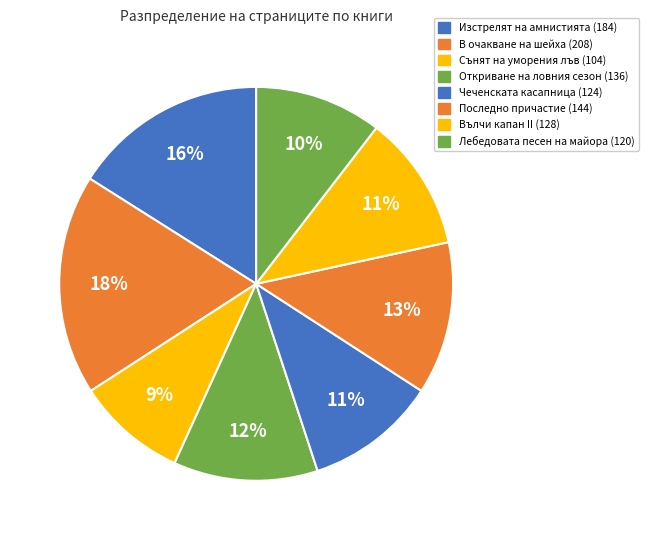

Count the number of slices in the pie.

8